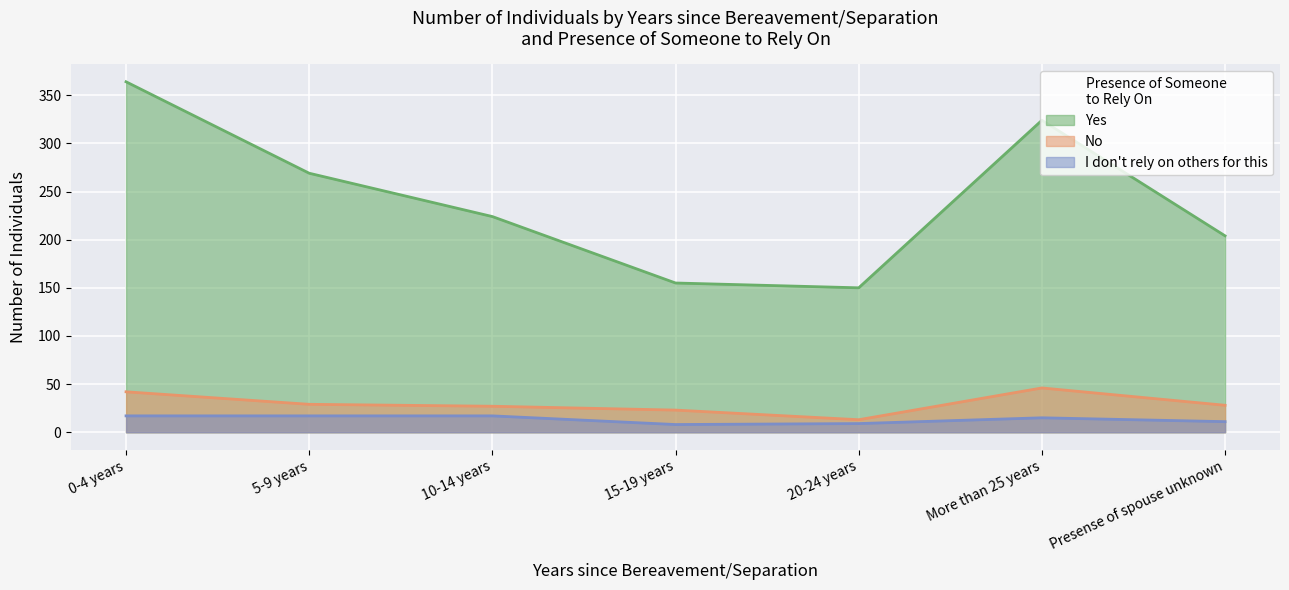

What is the difference between the second highest and second lowest values in the I don't rely on others for this series?

8